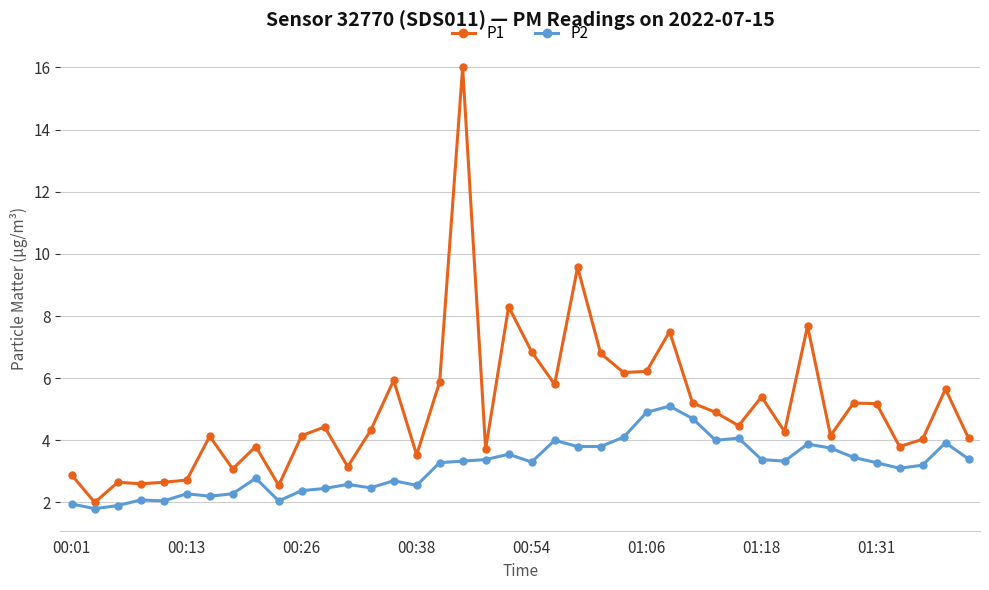

Which series has the largest total across all categories?

P1